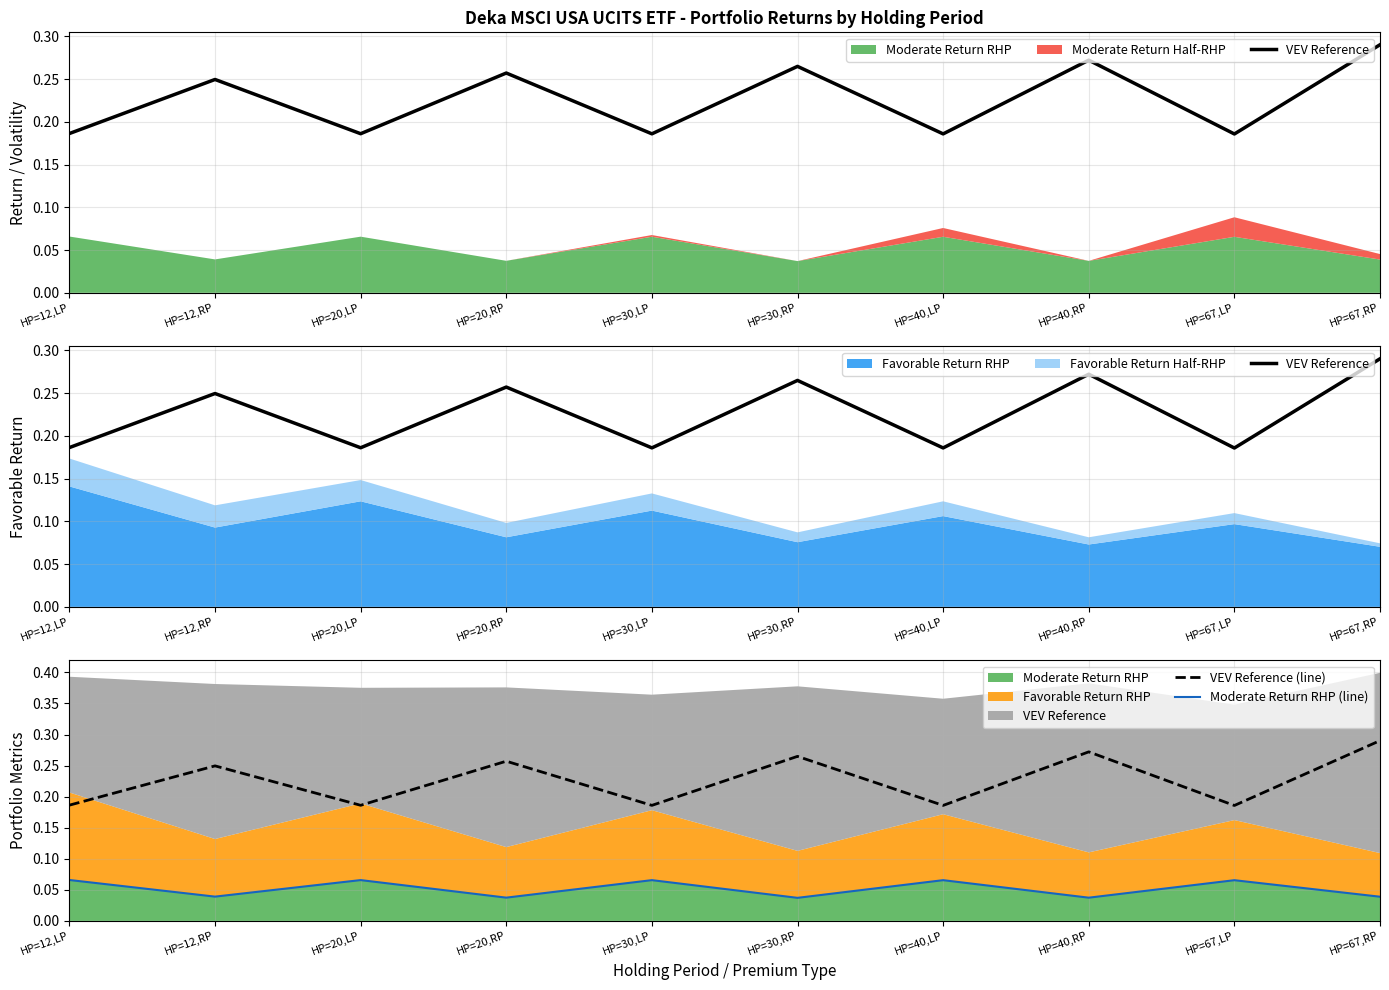

Where is the first local maximum for VEV Reference?

HP=12,RP